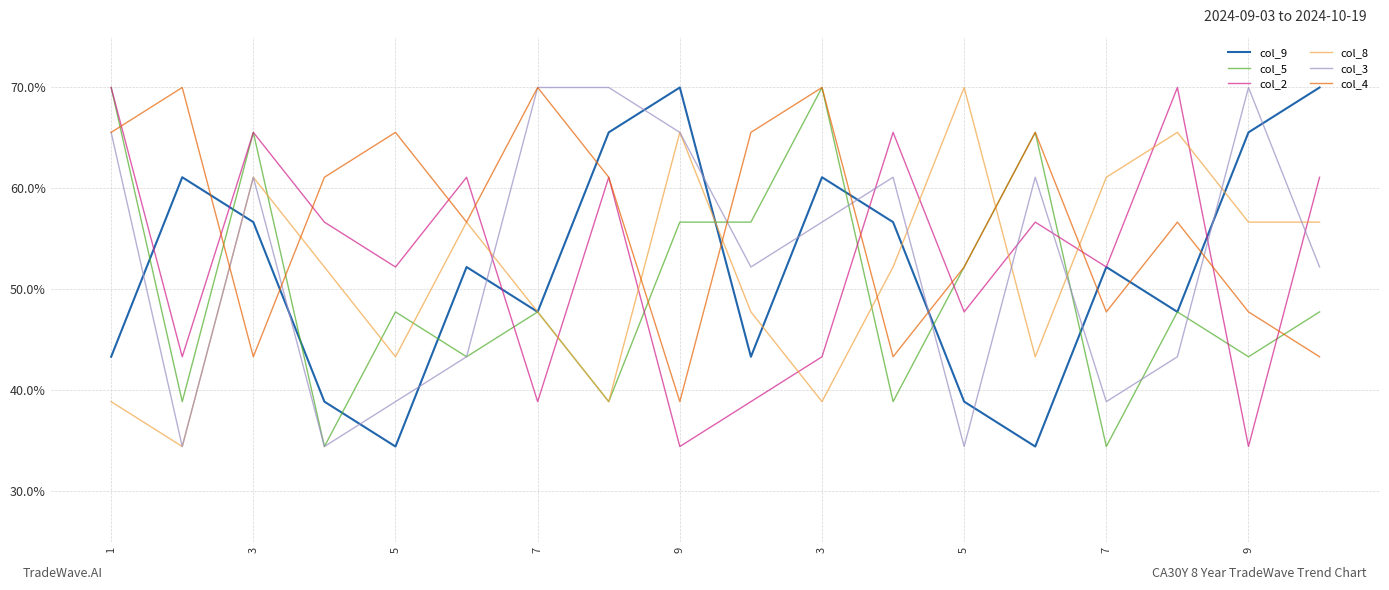

Reading right to left, extract all data points from this chart.

col_9: 70.0	65.6	47.8	52.2	34.4	38.9	56.7	61.1	43.3	70.0	65.6	47.8	52.2	34.4	38.9	56.7	61.1	43.3
col_5: 47.8	43.3	47.8	34.4	65.6	52.2	38.9	70.0	56.7	56.7	38.9	47.8	43.3	47.8	34.4	65.6	38.9	70.0
col_2: 61.1	34.4	70.0	52.2	56.7	47.8	65.6	43.3	38.9	34.4	61.1	38.9	61.1	52.2	56.7	65.6	43.3	70.0
col_8: 56.7	56.7	65.6	61.1	43.3	70.0	52.2	38.9	47.8	65.6	38.9	47.8	56.7	43.3	52.2	61.1	34.4	38.9
col_3: 52.2	70.0	43.3	38.9	61.1	34.4	61.1	56.7	52.2	65.6	70.0	70.0	43.3	38.9	34.4	61.1	34.4	65.6
col_4: 43.3	47.8	56.7	47.8	65.6	52.2	43.3	70.0	65.6	38.9	61.1	70.0	56.7	65.6	61.1	43.3	70.0	65.6